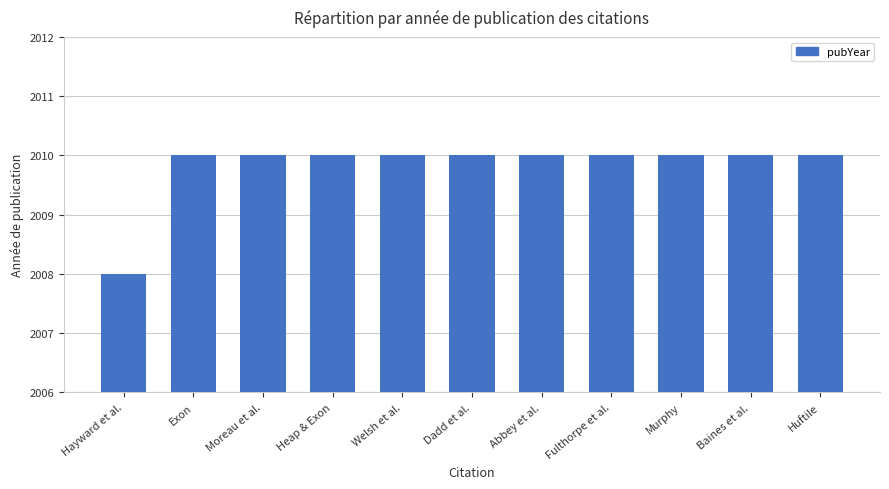

How many data points does each series have?

11